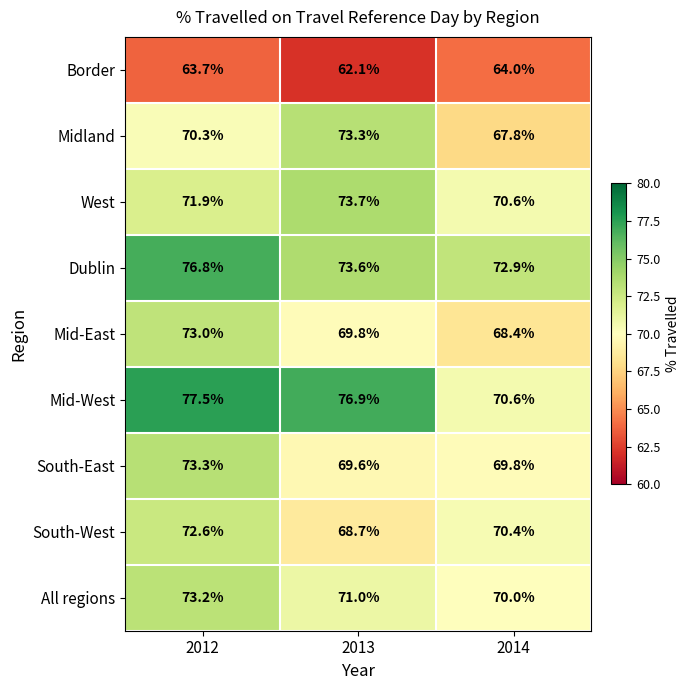

Rank the categories by Midland value from lowest to highest.

2014, 2012, 2013